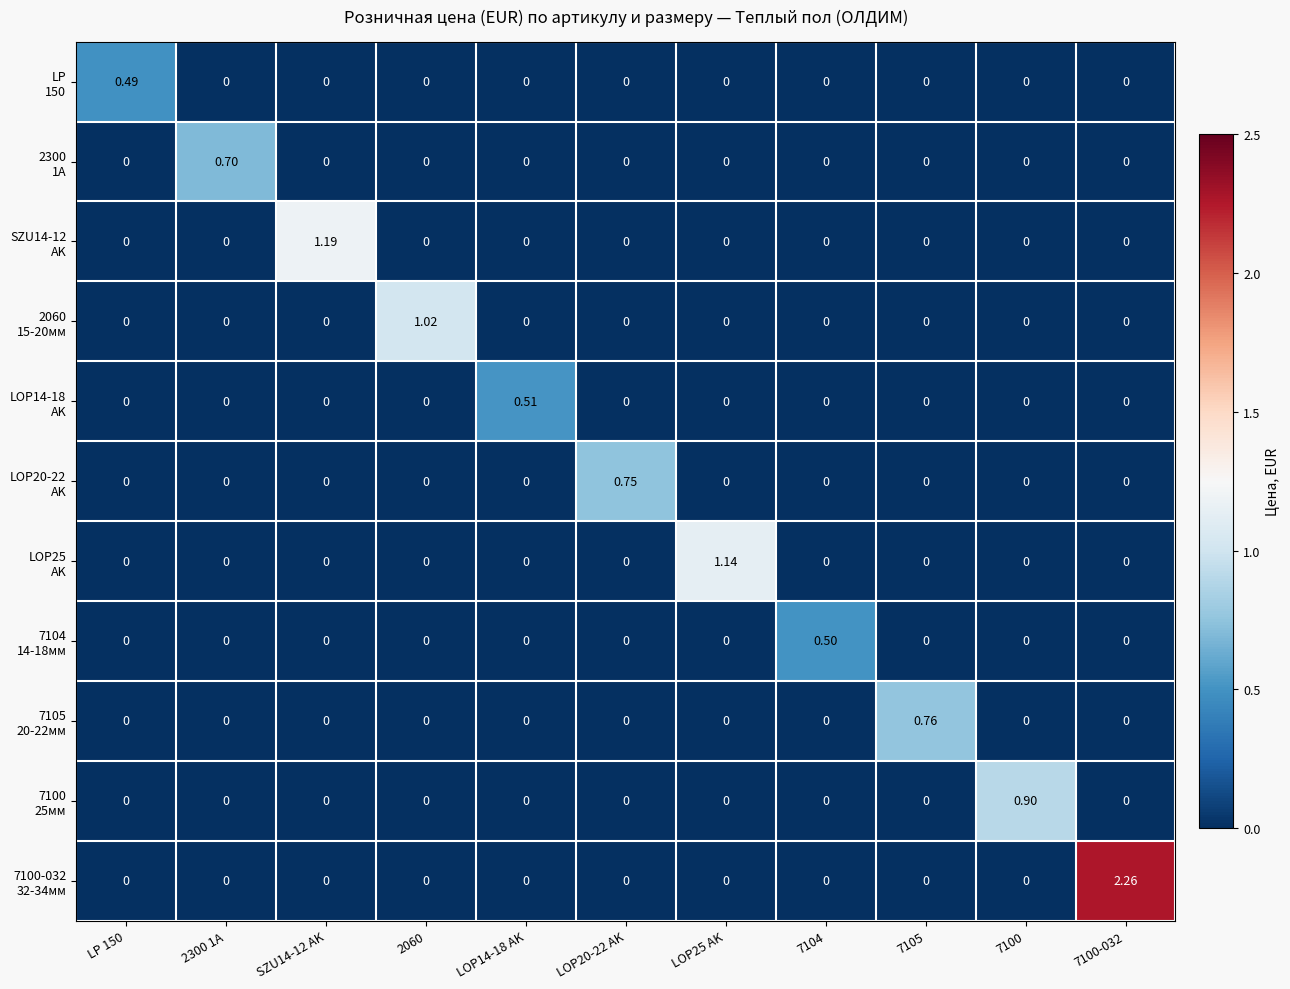

How many distinct data groups are displayed?

11